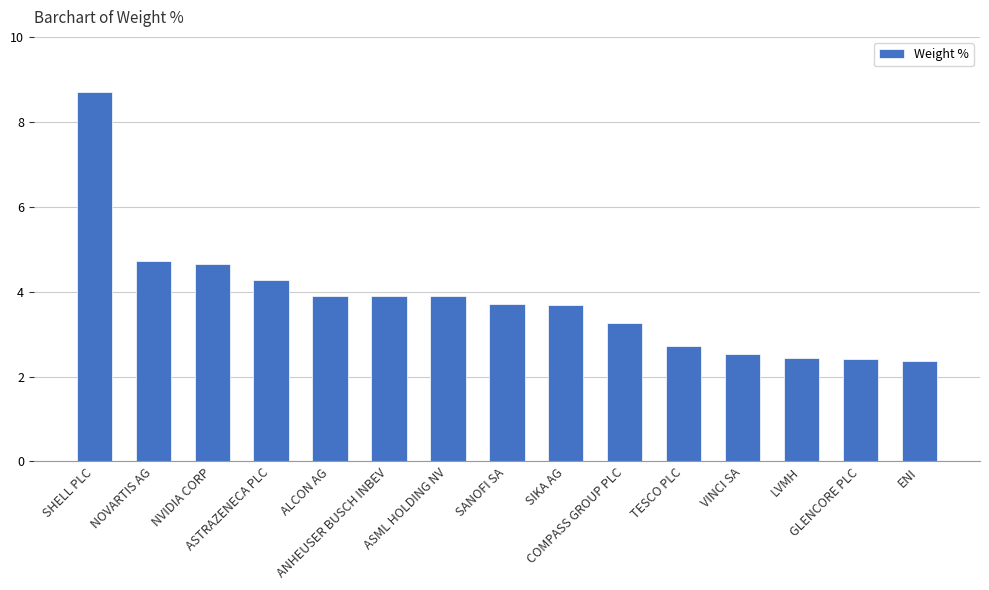

What is the smallest value displayed?

2.4